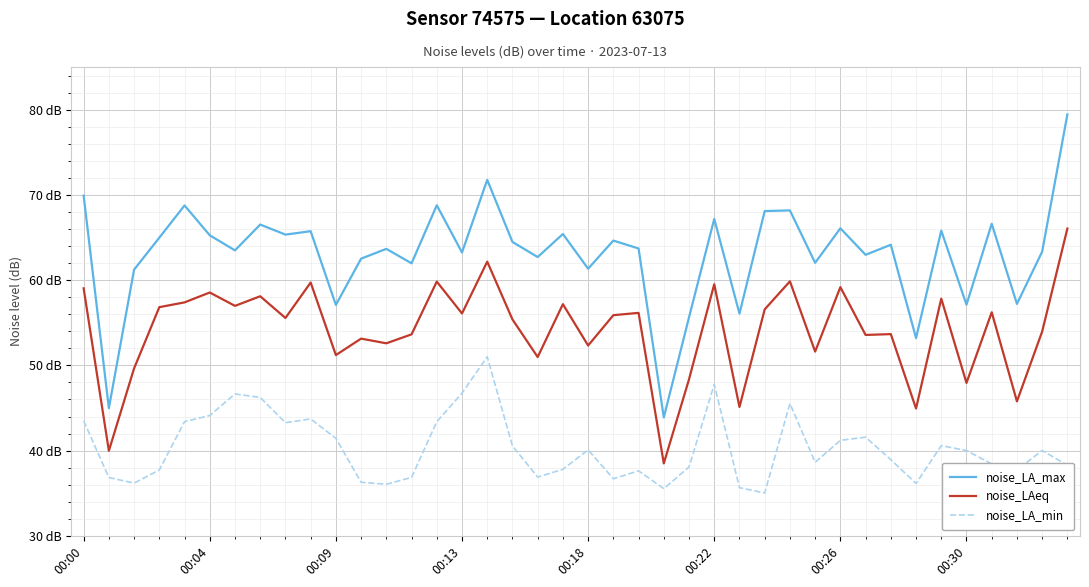

Is this an area chart (filled region under the line)?

No